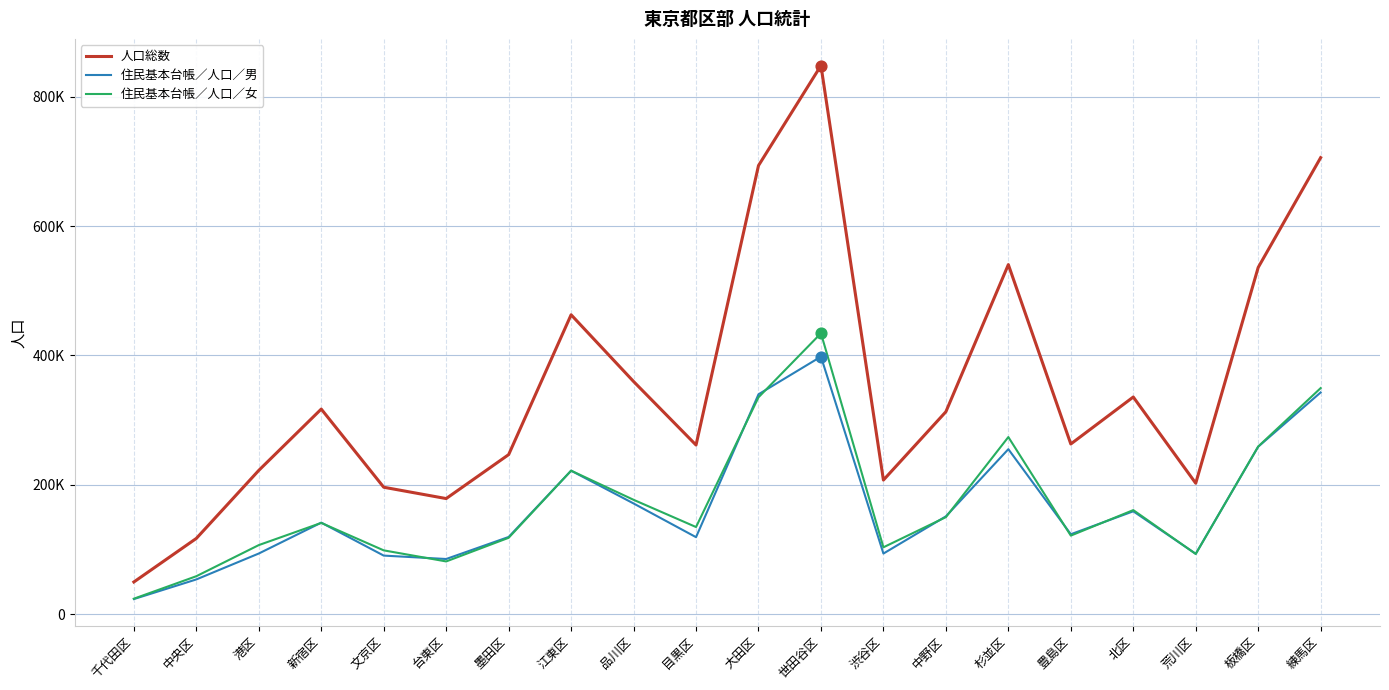

At which category is the sum across all series the highest?

世田谷区